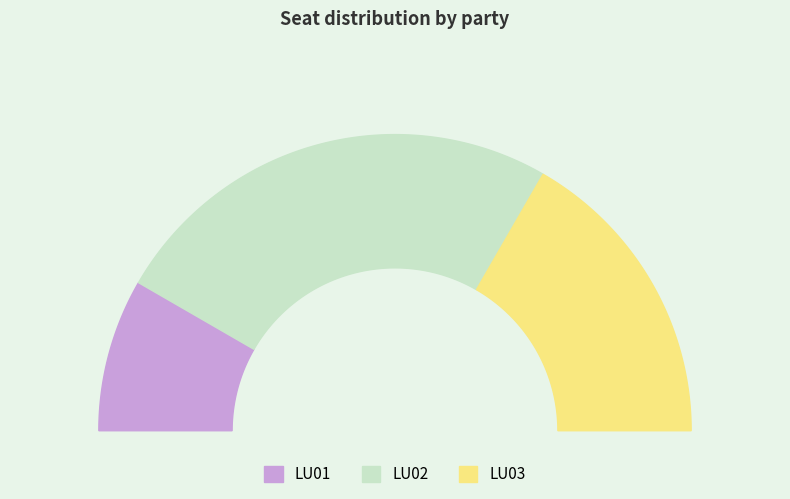

Combined, do LU01 and LU03 account for over 50%?

No